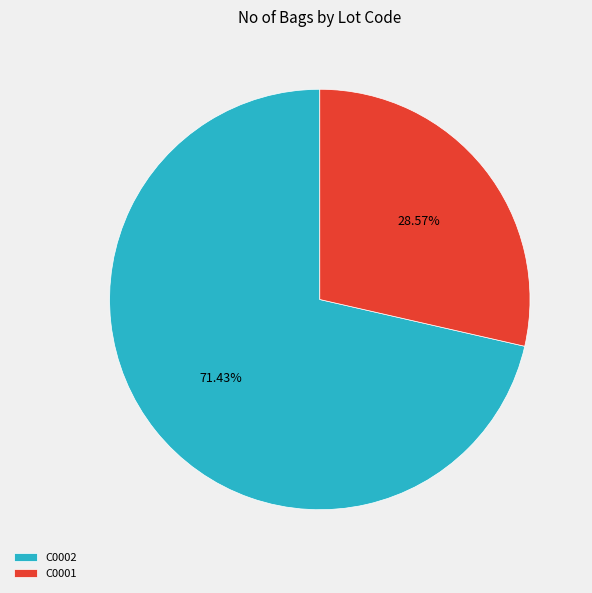

How many slices are in this pie chart?

2